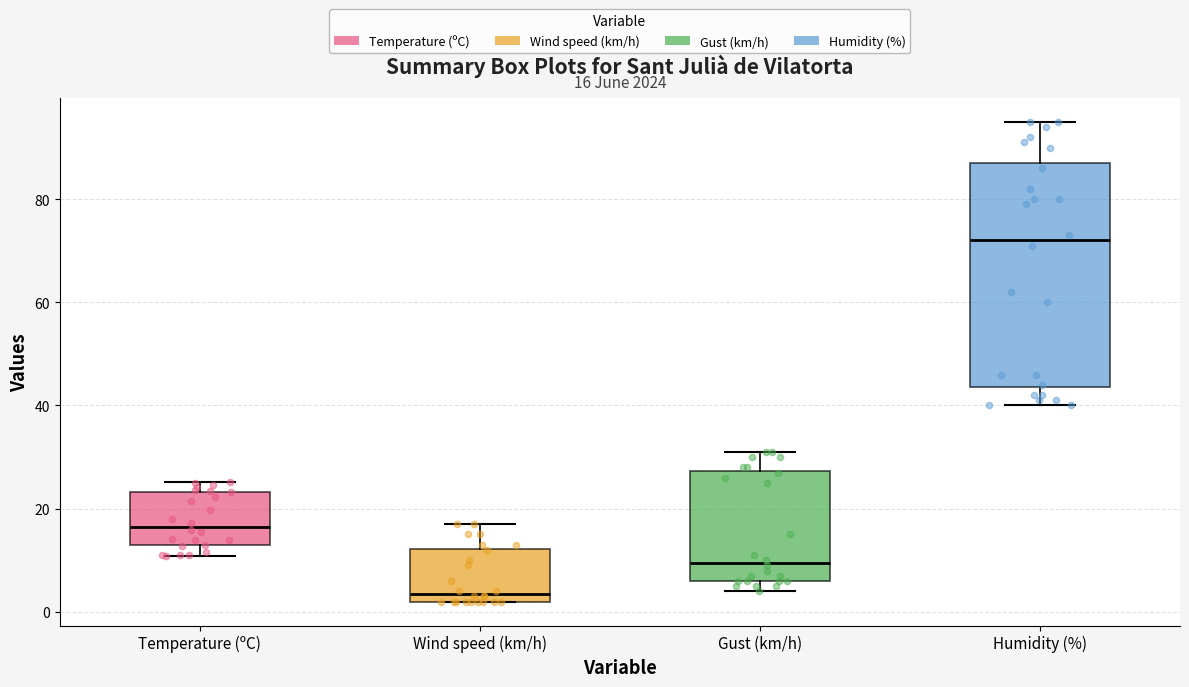

Which box is the tallest, from its lower edge to its upper edge?

Humidity (%)